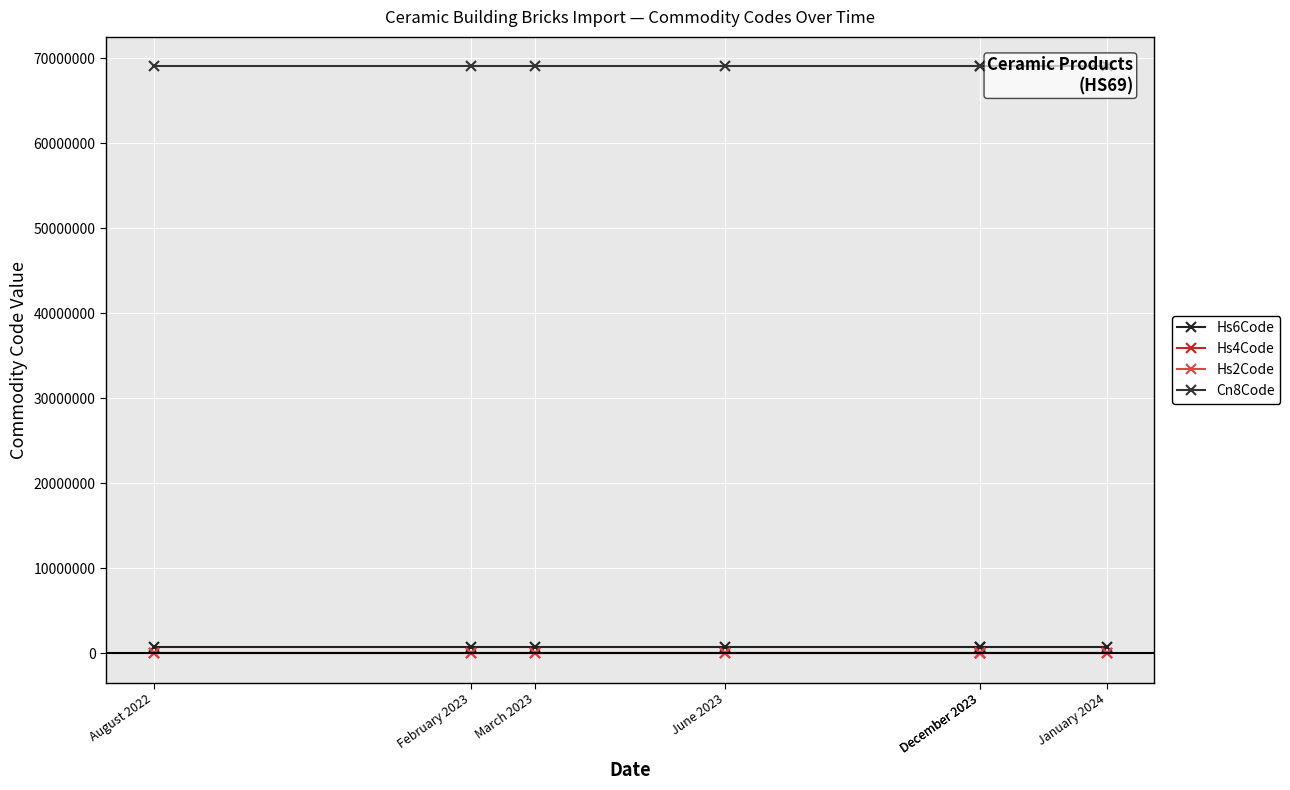

At which category does the chart reach its minimum across all series?

August 2022